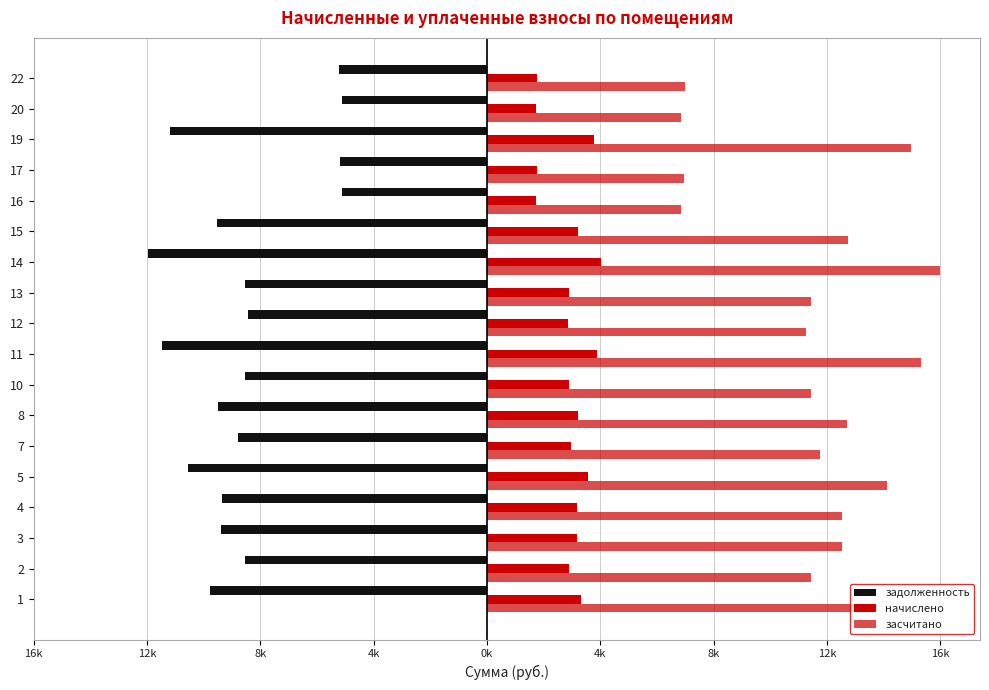

Which series has the widest spread of values?

засчитано